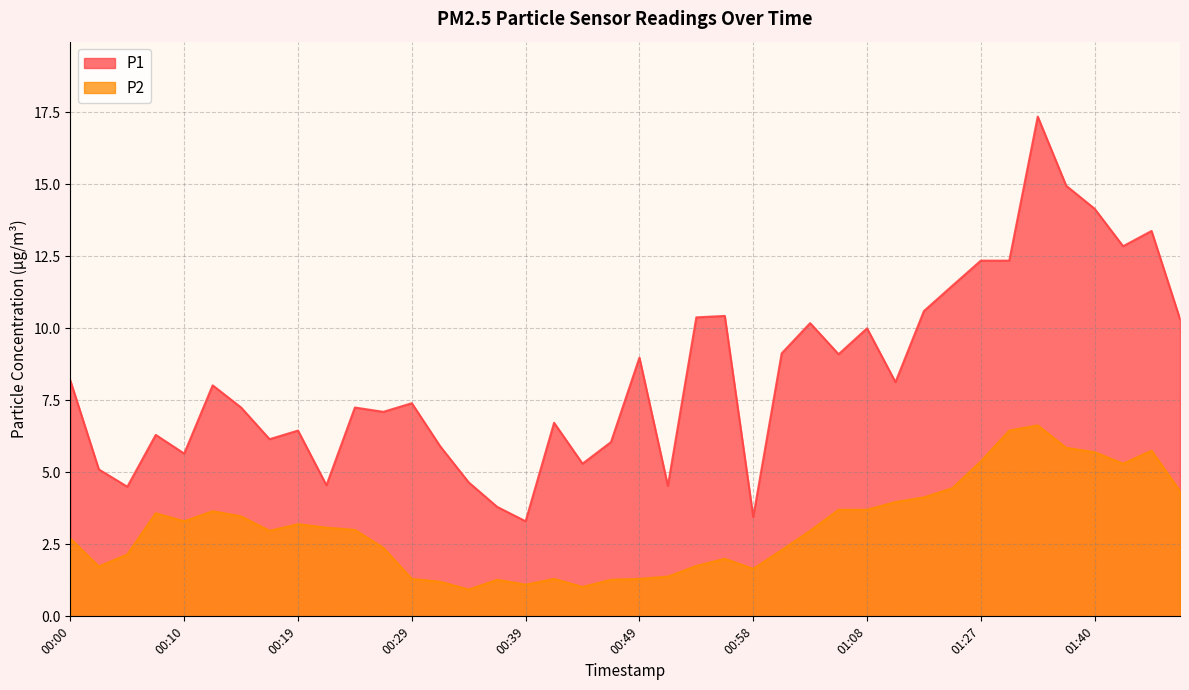

What is the spread (max minus min) of values at 00:17?

3.2